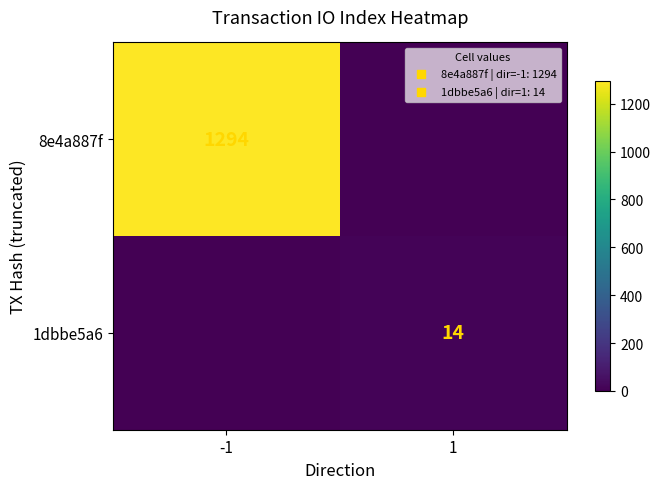

How many categories are shown in the chart?

2